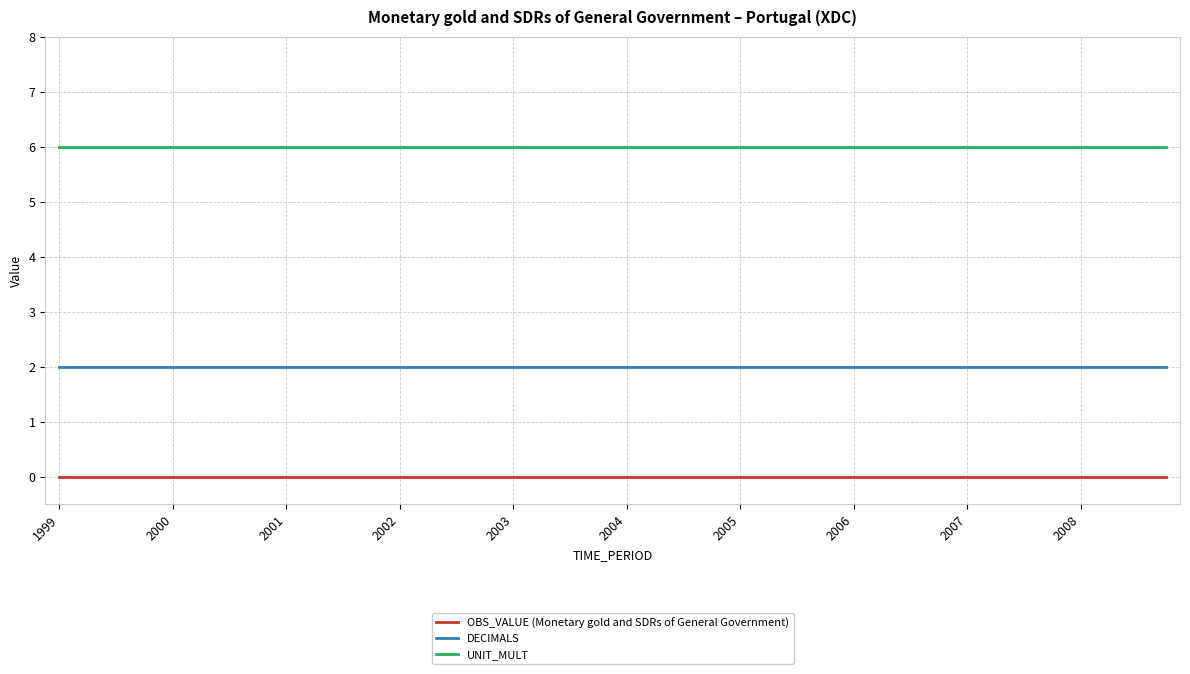

Which series has the largest total across all categories?

UNIT_MULT